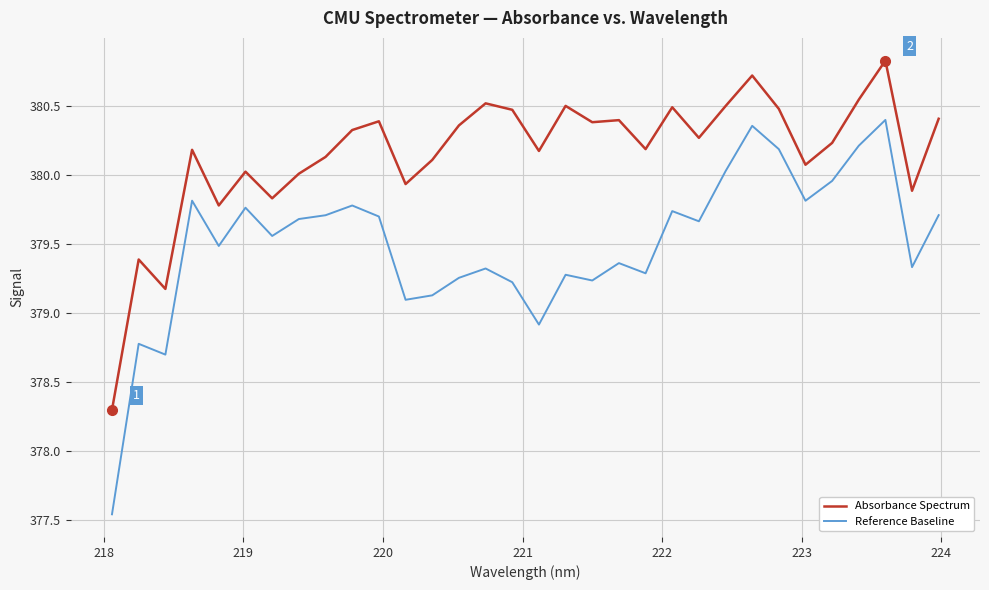

True or false: Absorbance Spectrum and Reference Baseline cross at least once.

False